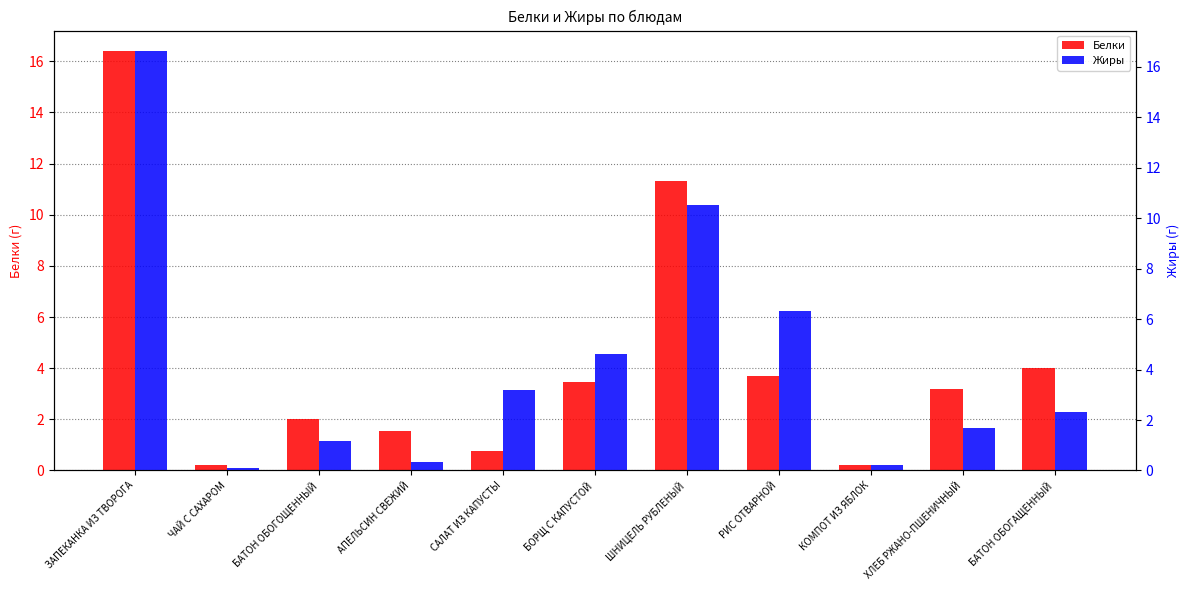

The Жиры series shows 1.8 at САЛАТ ИЗ КАПУСТЫ. True or false?

False